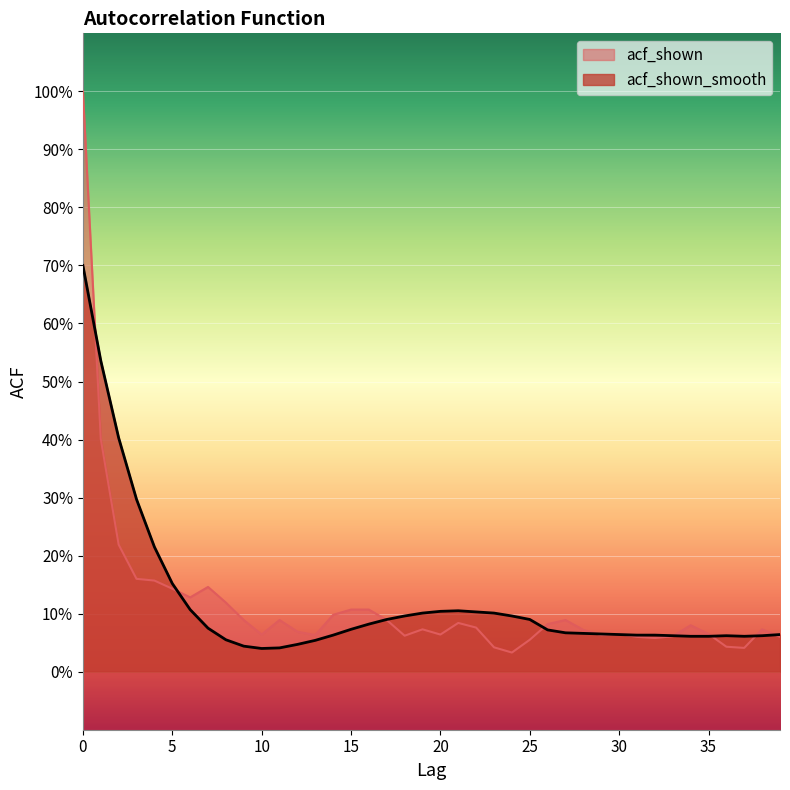

Where is acf_shown nearest to the value 0?

24